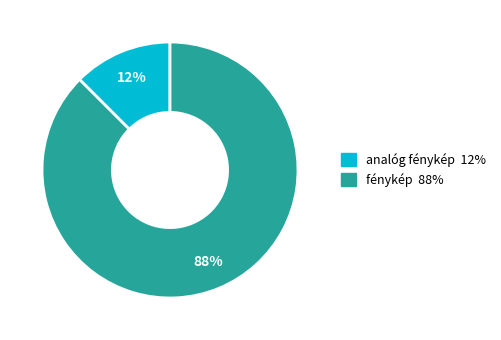

To the nearest percent, what is the average slice percentage?

50%